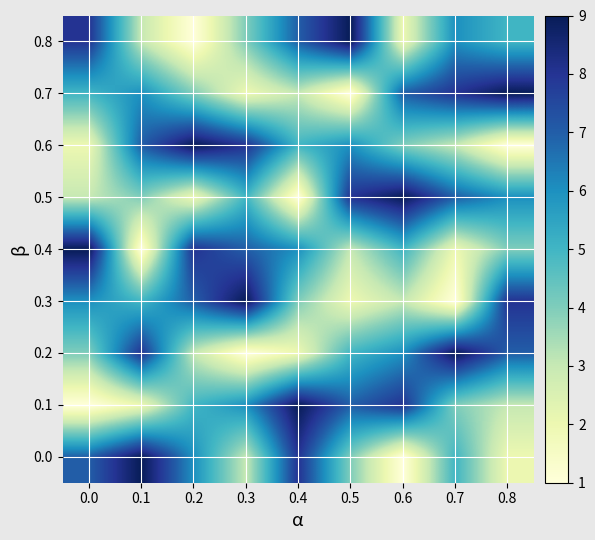

Reading right to left, transcribe all the data shown in this chart.

0.0: 0.8=2	0.7=5	0.6=1	0.5=4	0.4=8	0.3=3	0.2=6	0.1=9	0.0=7
0.1: 0.8=3	0.7=4	0.6=8	0.5=7	0.4=9	0.3=6	0.2=5	0.1=2	0.0=1
0.2: 0.8=7	0.7=9	0.6=6	0.5=5	0.4=2	0.3=1	0.2=3	0.1=8	0.0=4
0.3: 0.8=8	0.7=1	0.6=3	0.5=2	0.4=4	0.3=9	0.2=7	0.1=5	0.0=6
0.4: 0.8=4	0.7=2	0.6=5	0.5=3	0.4=6	0.3=7	0.2=8	0.1=1	0.0=9
0.5: 0.8=6	0.7=7	0.6=9	0.5=8	0.4=1	0.3=5	0.2=2	0.1=4	0.0=3
0.6: 0.8=1	0.7=3	0.6=4	0.5=6	0.4=5	0.3=8	0.2=9	0.1=7	0.0=2
0.7: 0.8=9	0.7=8	0.6=7	0.5=1	0.4=3	0.3=2	0.2=4	0.1=6	0.0=5
0.8: 0.8=5	0.7=6	0.6=2	0.5=9	0.4=7	0.3=4	0.2=1	0.1=3	0.0=8